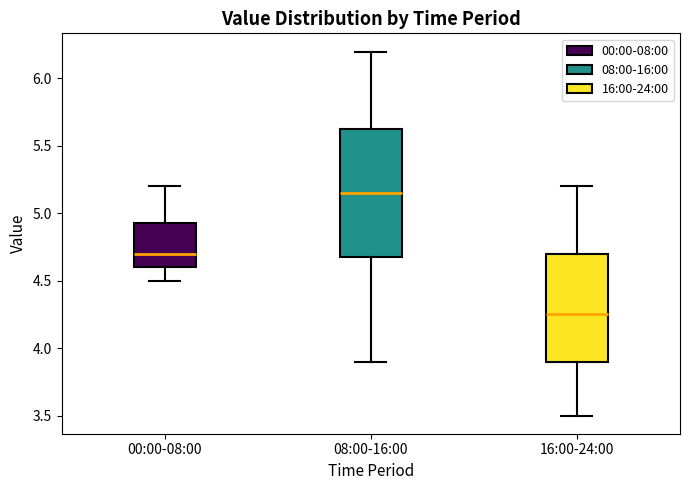

Where is the upper edge of the box for 00:00-08:00 on the y-axis? The values are not printed on the chart, so give them approximately, as read against the axis.

4.95